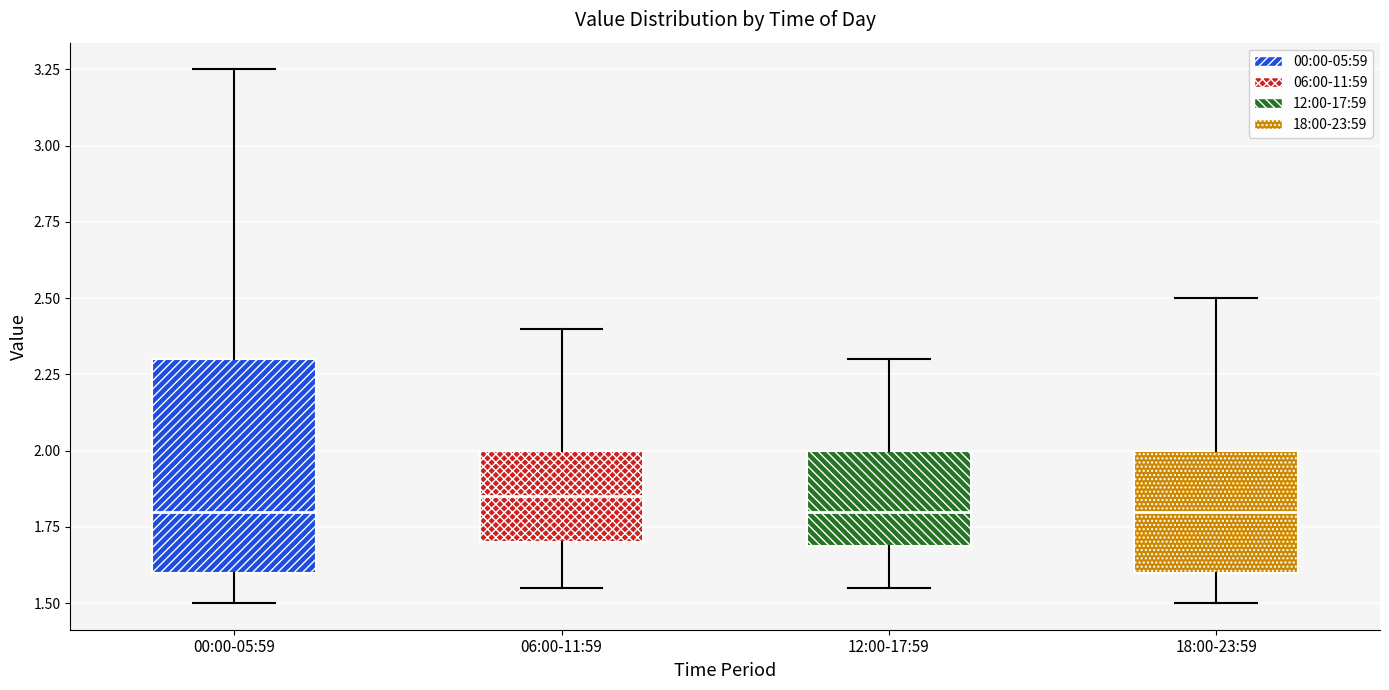

Which box is the tallest, from its lower edge to its upper edge?

00:00-05:59